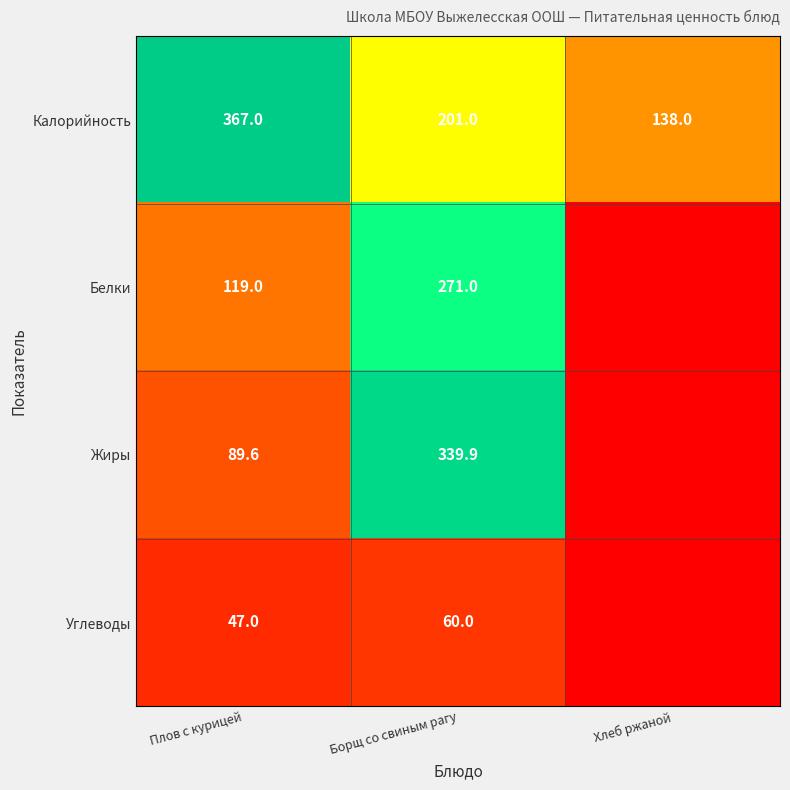

What is the difference between the highest and lowest values at Плов с курицей?

320.0